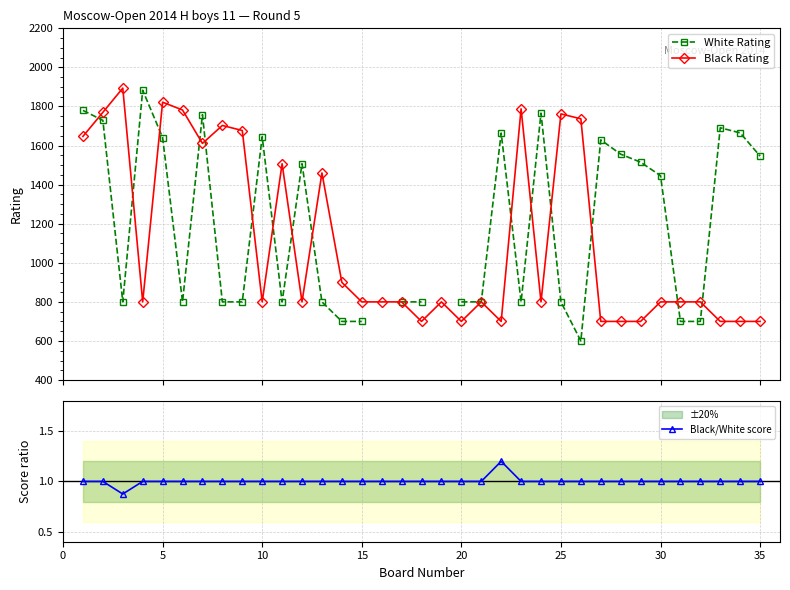

True or false: Black Rating has more than 0 interior local peaks.

True